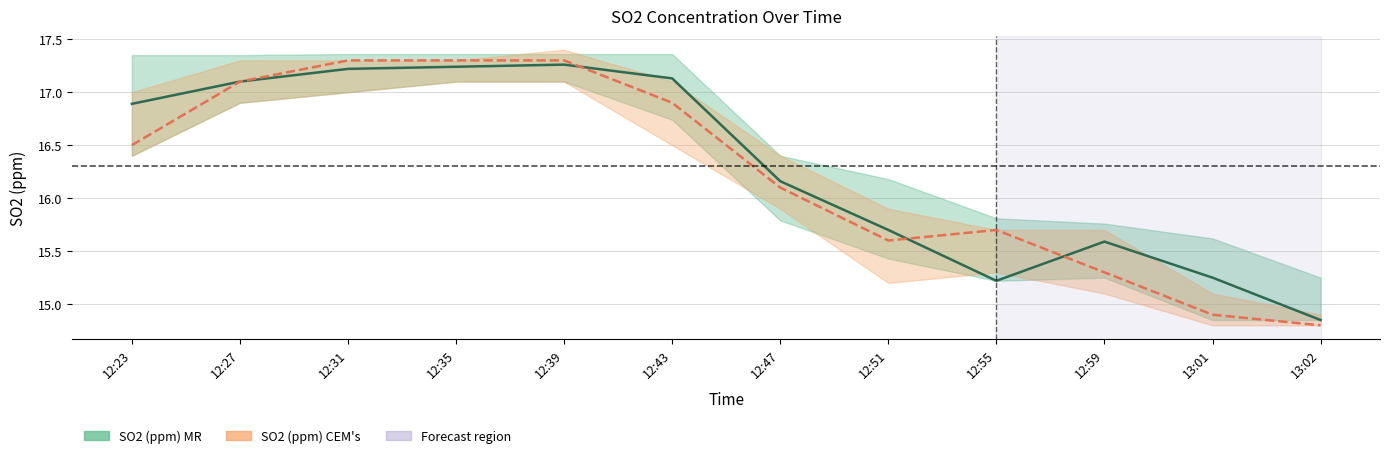

List the labels in order of SO2 (ppm) CEM's value, smallest first.

13:02, 13:01, 12:59, 12:51, 12:55, 12:47, 12:23, 12:43, 12:27, 12:31, 12:35, 12:39